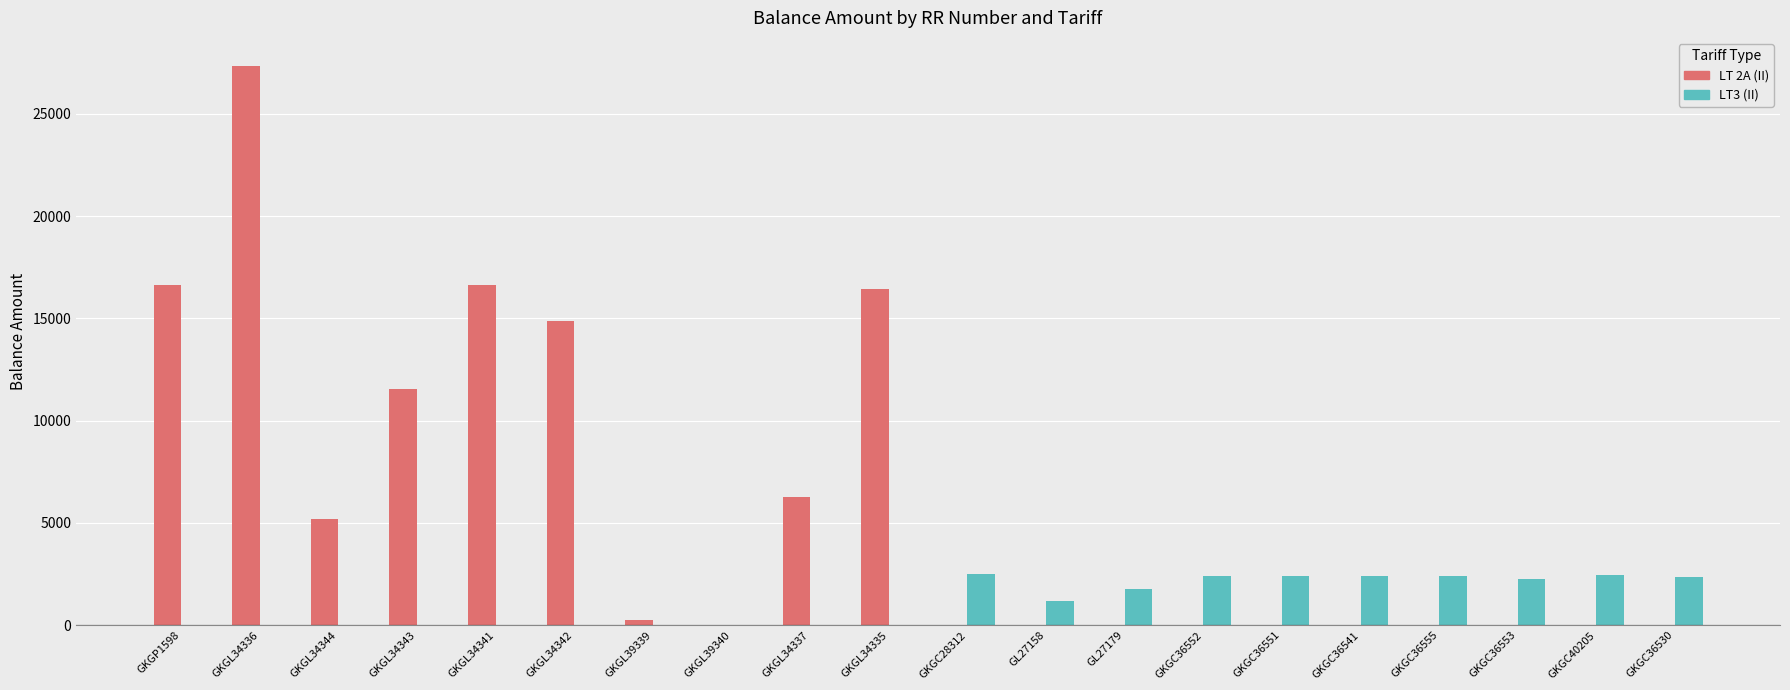

Is it true that LT 2A (II) equals 0 at GKGC28312?

True